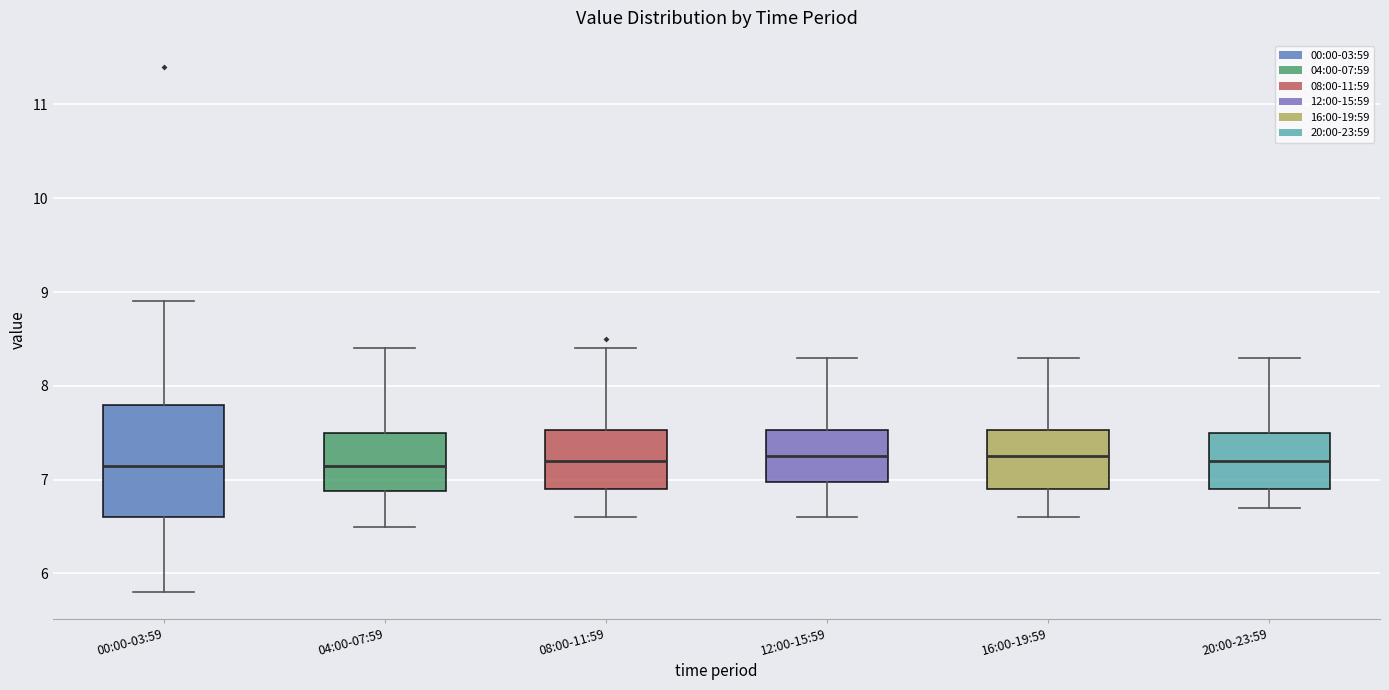

Where does the median line of the box for 20:00-23:59 sit on the y-axis? The values are not printed on the chart, so give them approximately, as read against the axis.

7.2